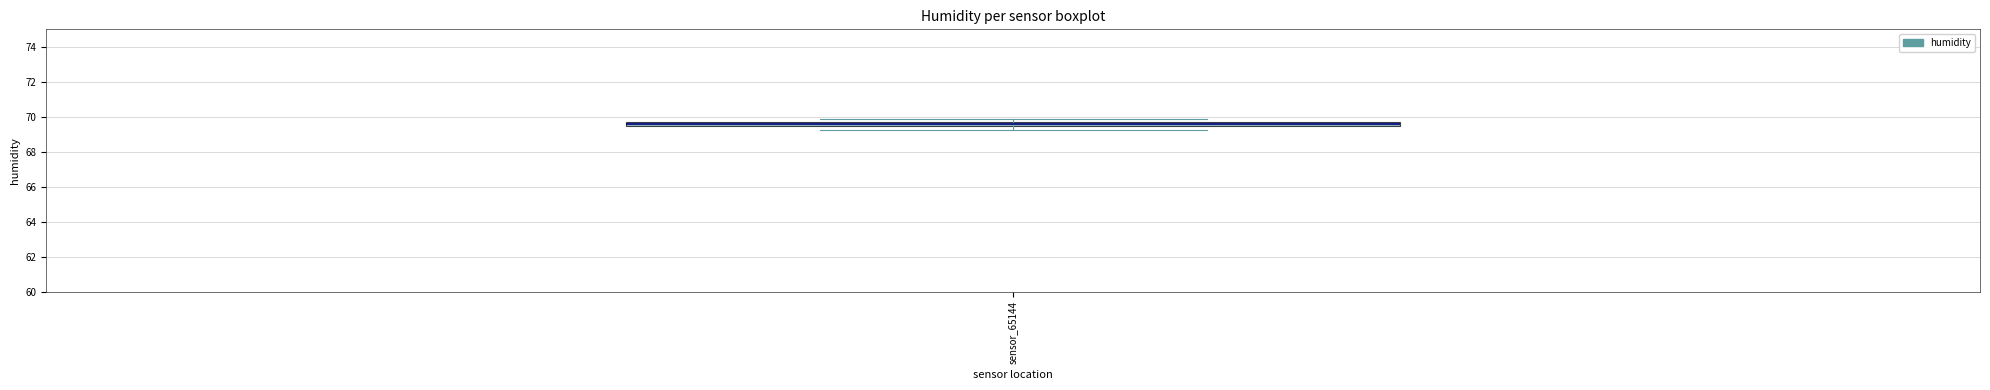

Where is the lower edge of the box for sensor_65144 on the y-axis? The values are not printed on the chart, so give them approximately, as read against the axis.

69.4